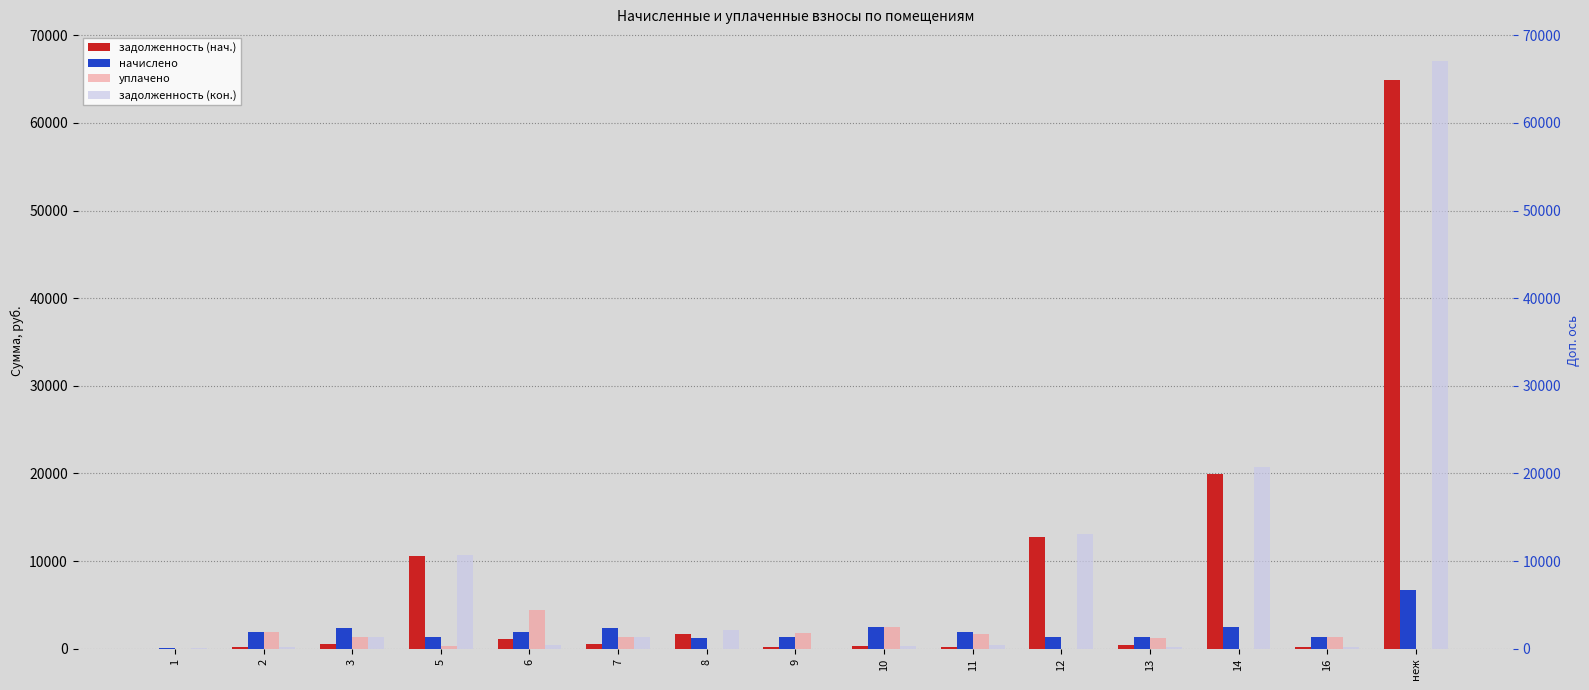

Read the начислено value at 13.

1318.7